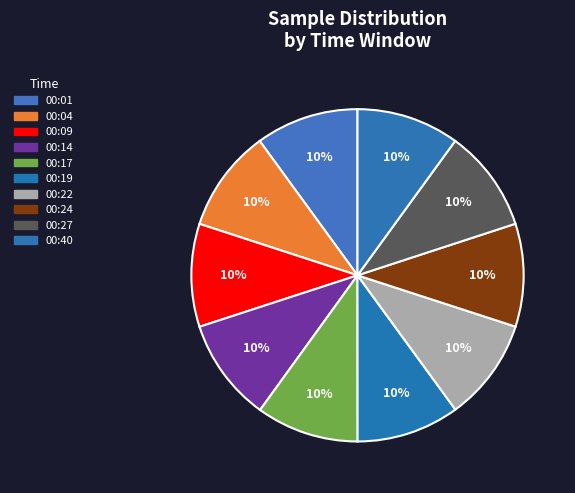

Does 00:17 account for over 50% of the chart?

No